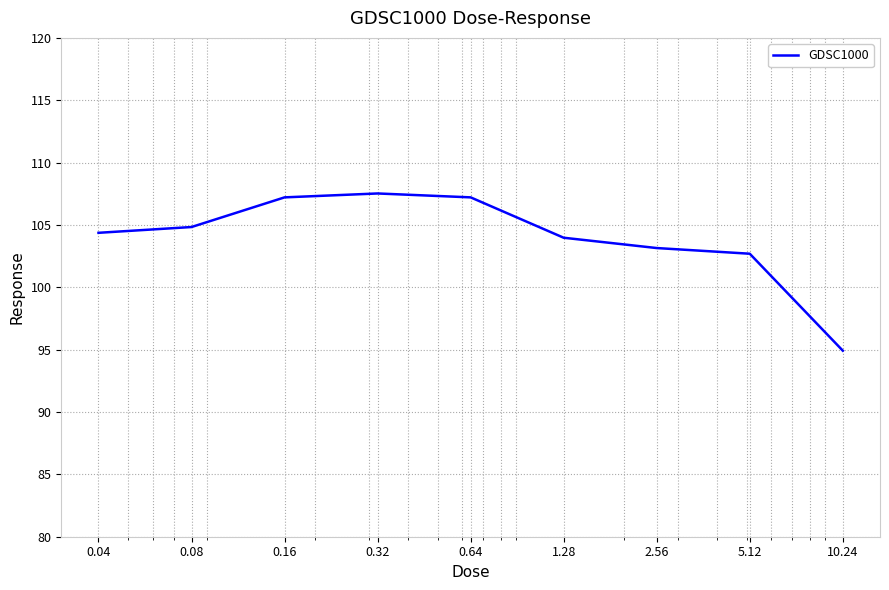

What is the smallest value displayed?

94.9